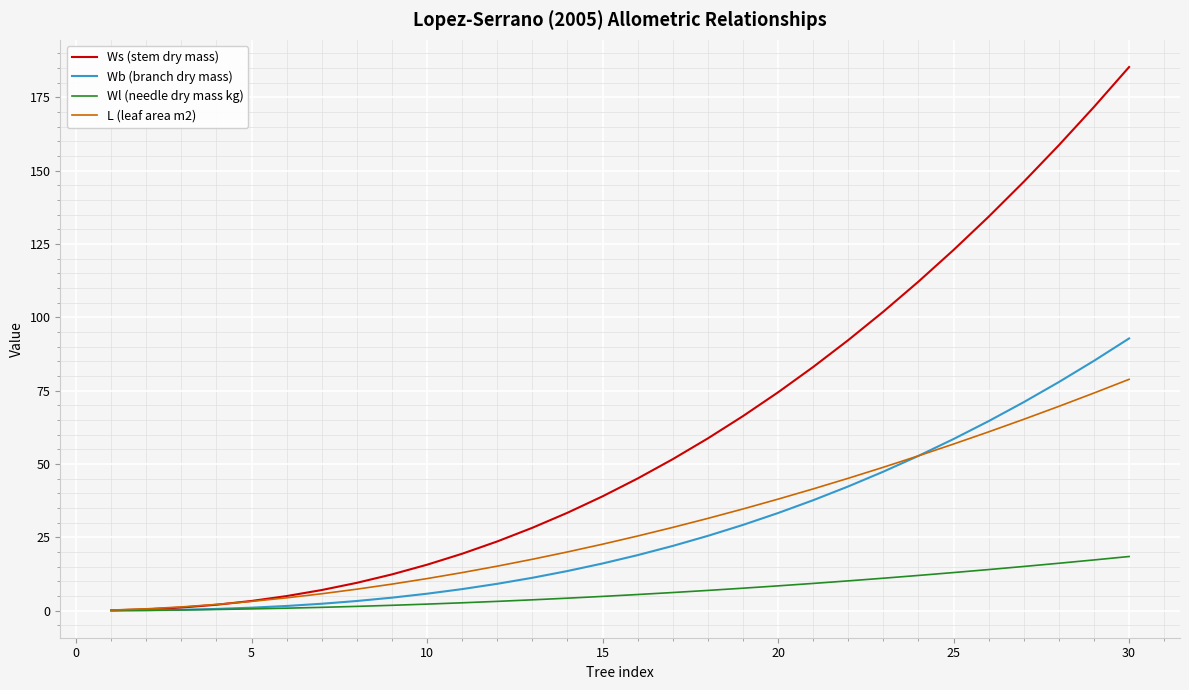

Rank the series by their maximum value, from highest to lowest.

Ws (stem dry mass), Wb (branch dry mass), L (leaf area m2), Wl (needle dry mass kg)